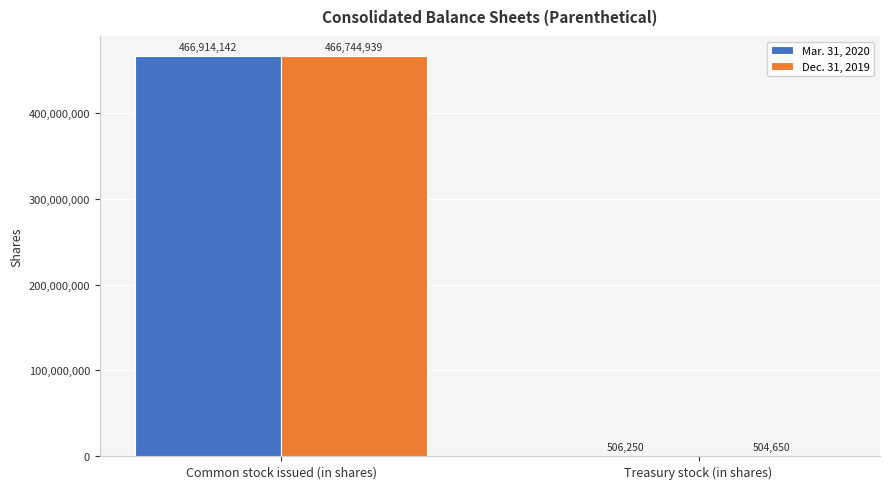

What is the approximate value of Mar. 31, 2020 at Common stock issued (in shares)?

466914142